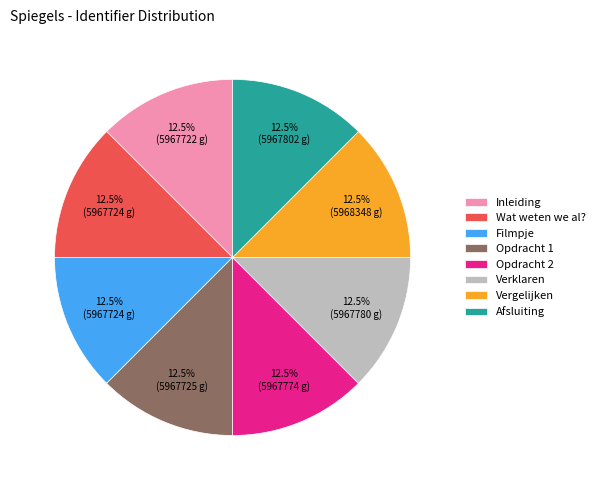

What percentage is NOT represented by Opdracht 2?

87.5%